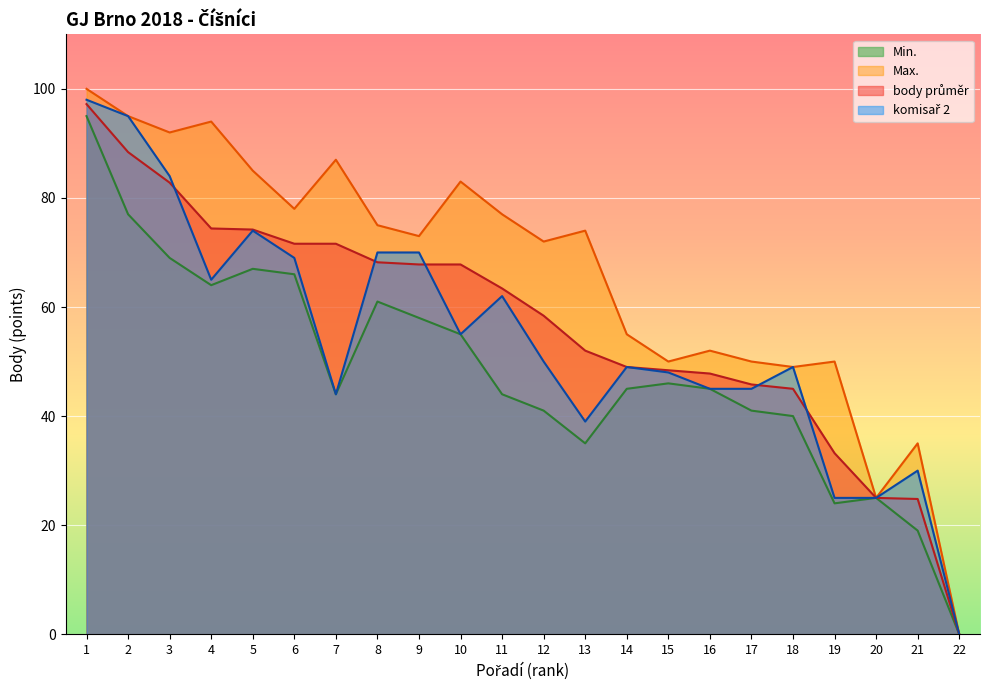

What is the difference between the body celkem values at 3 and 17?

37.0